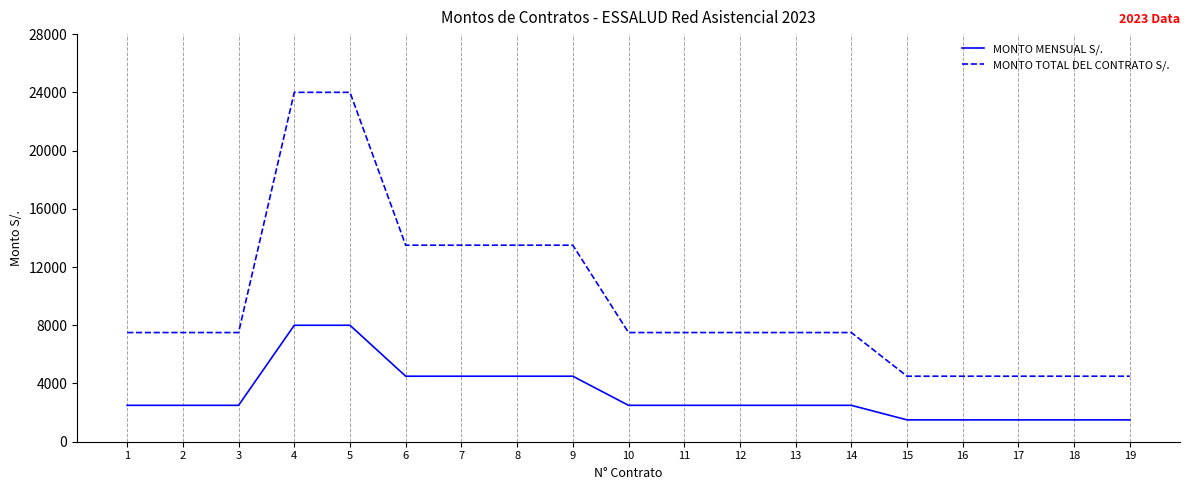

What is the greatest value displayed?

24000